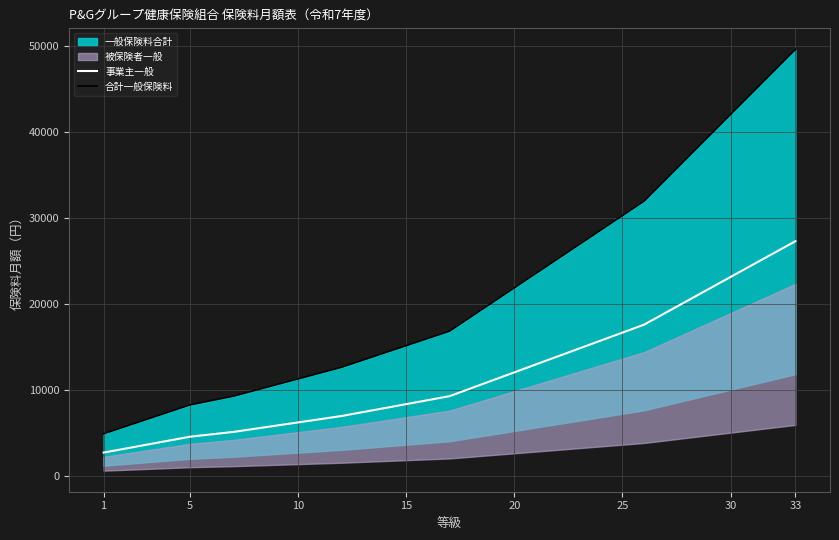

What is the lowest value of the 事業主一般 series?

2680